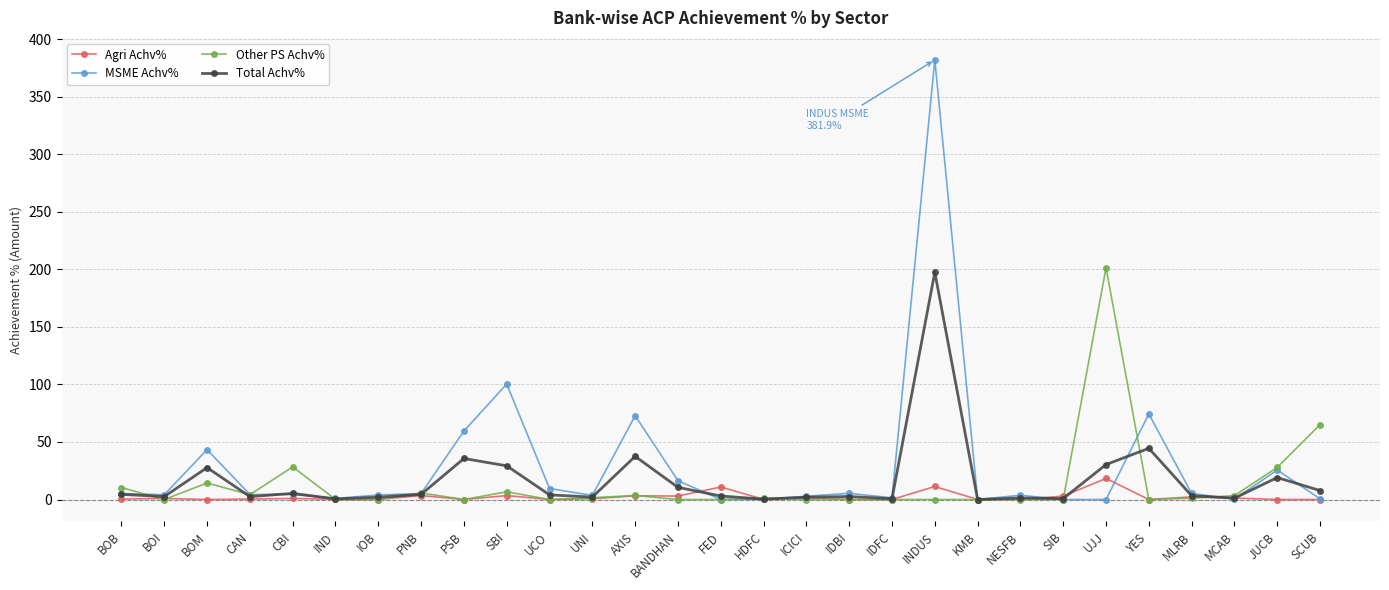

True or false: Other PS Achv% has a value of 48.1 at JUCB.

False